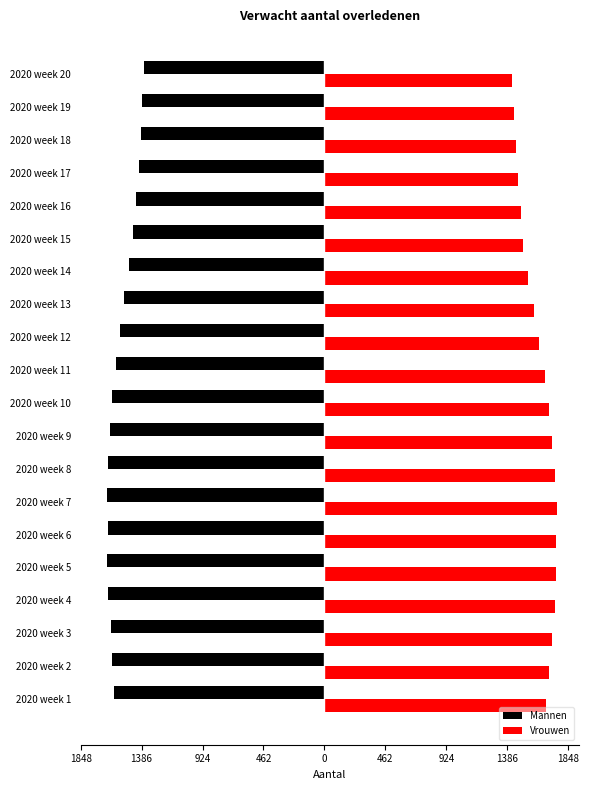

List the series in order of their peak value, highest first.

Vrouwen, Mannen